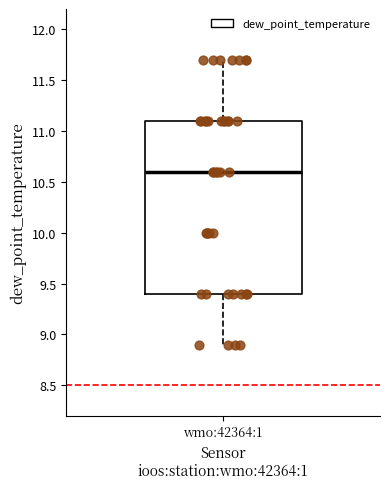

Transcribe this box plot: give where the median line is, the range the box spans, and where the two whiskers end, as read against the y-axis. The values are not printed on the chart, so give them approximately, as read against the axis.

median 10.6, box 9.4 to 11.1, whiskers 8.9 to 11.7